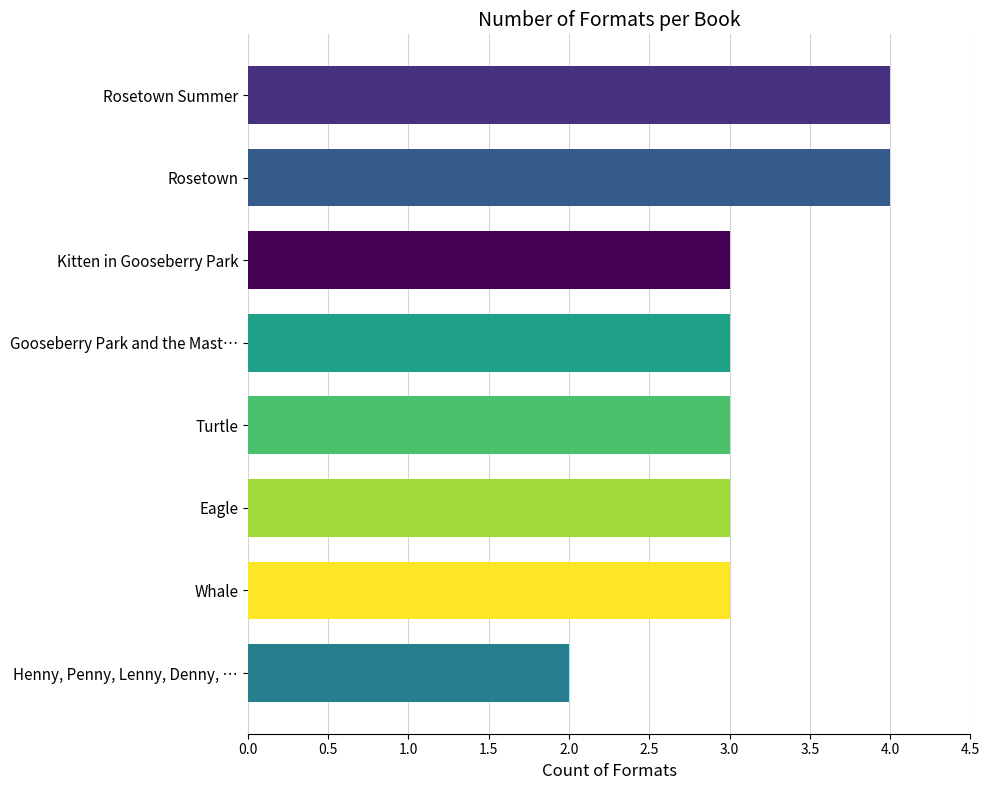

Reading top to bottom, what are all the values shown in this chart?

4	4	3	3	3	3	3	2